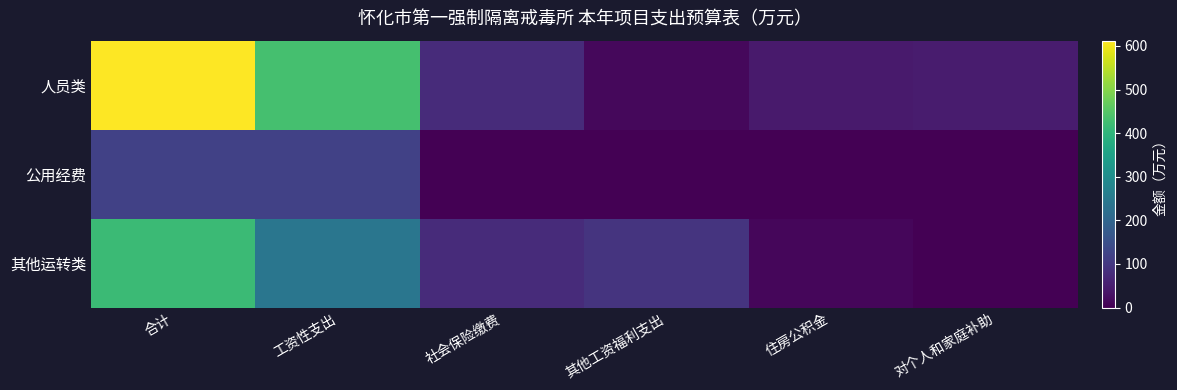

Reading left to right, what are all the values shown in this chart?

人员类: 合计=612.2	工资性支出=432.1	社会保险缴费=75.6	其他工资福利支出=13.9	住房公积金=43.9	对个人和家庭补助=46.6
公用经费: 合计=119.0	工资性支出=119.0	社会保险缴费=0.0	其他工资福利支出=0.0	住房公积金=0.0	对个人和家庭补助=0.0
其他运转类: 合计=418.2	工资性支出=240.0	社会保险缴费=76.0	其他工资福利支出=92.2	住房公积金=10.0	对个人和家庭补助=0.0